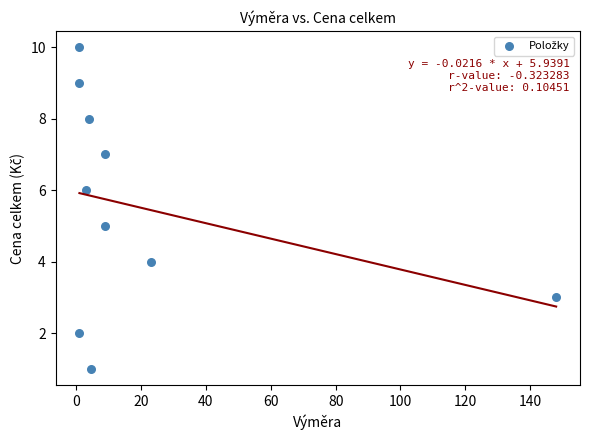

What is the range of Y values (max minus min)?

9